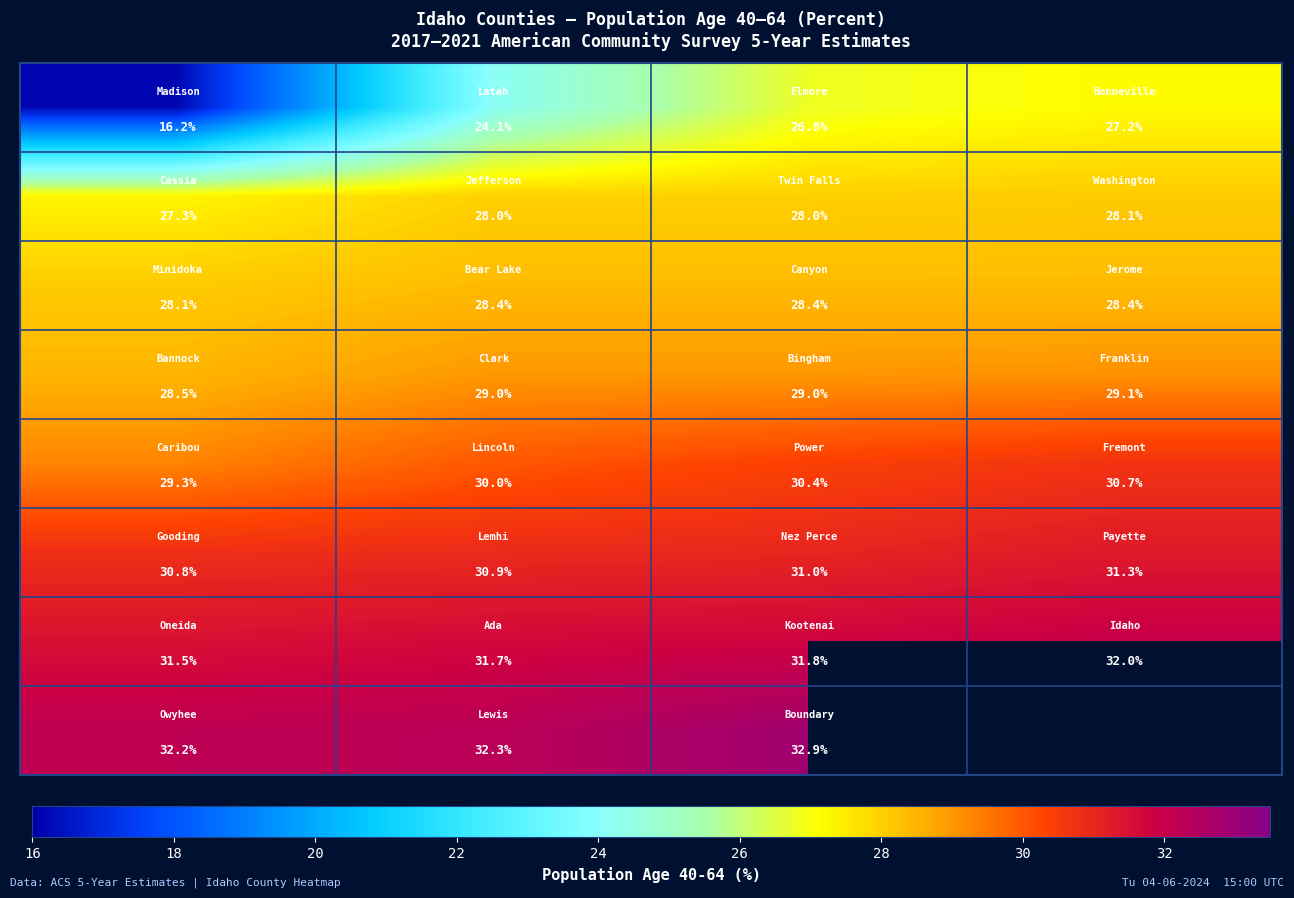

What is the minimum value shown in the chart?

16.2